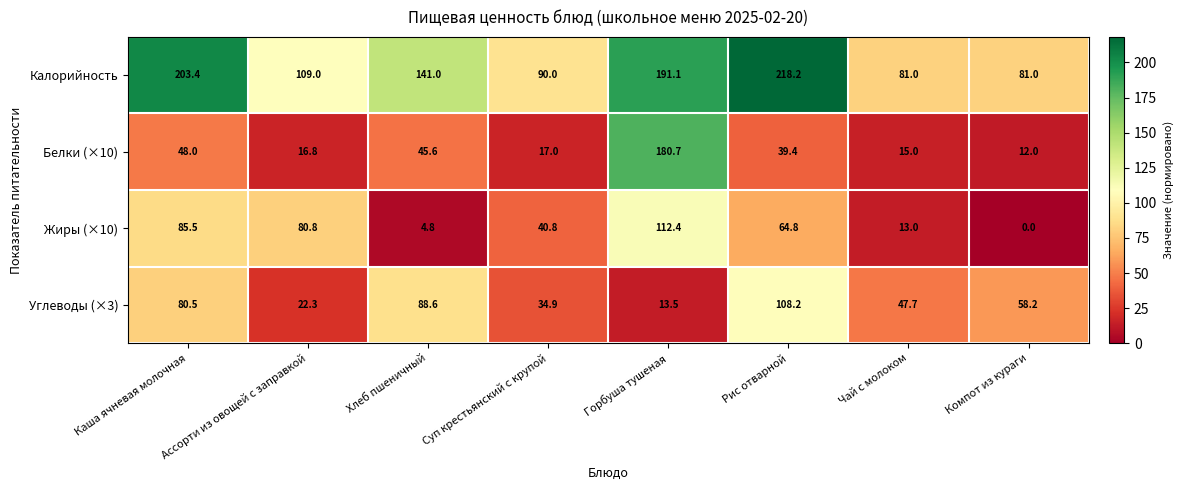

What is the average value of the Белки (×10) series?

46.8